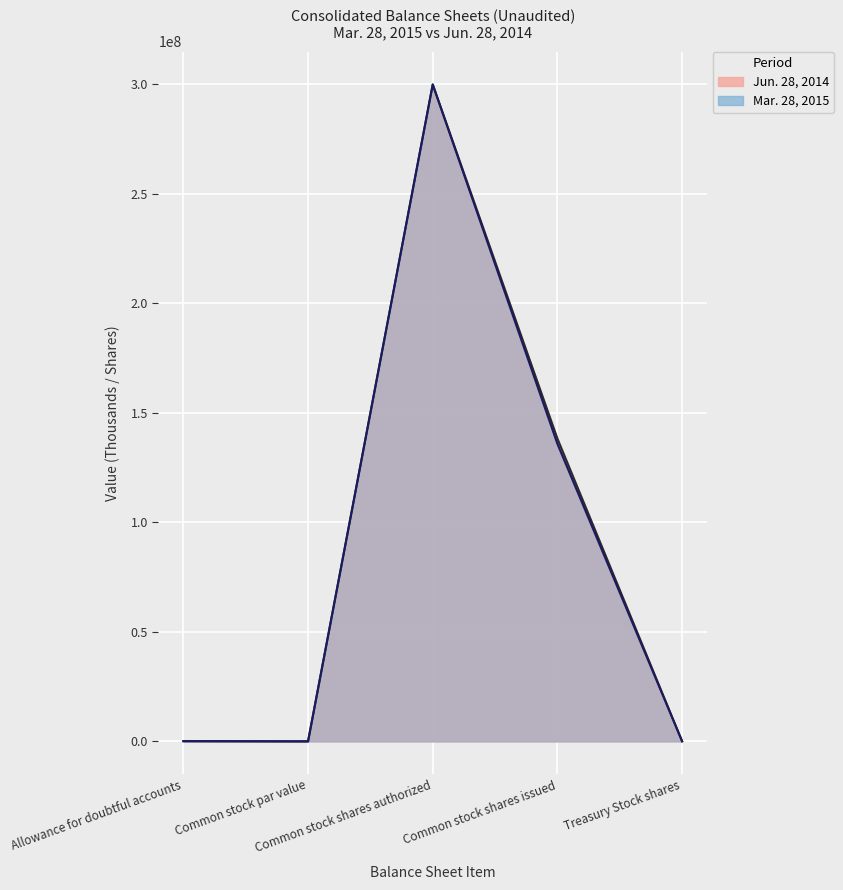

Between Common stock shares issued and Treasury Stock shares, which is larger?

Common stock shares issued